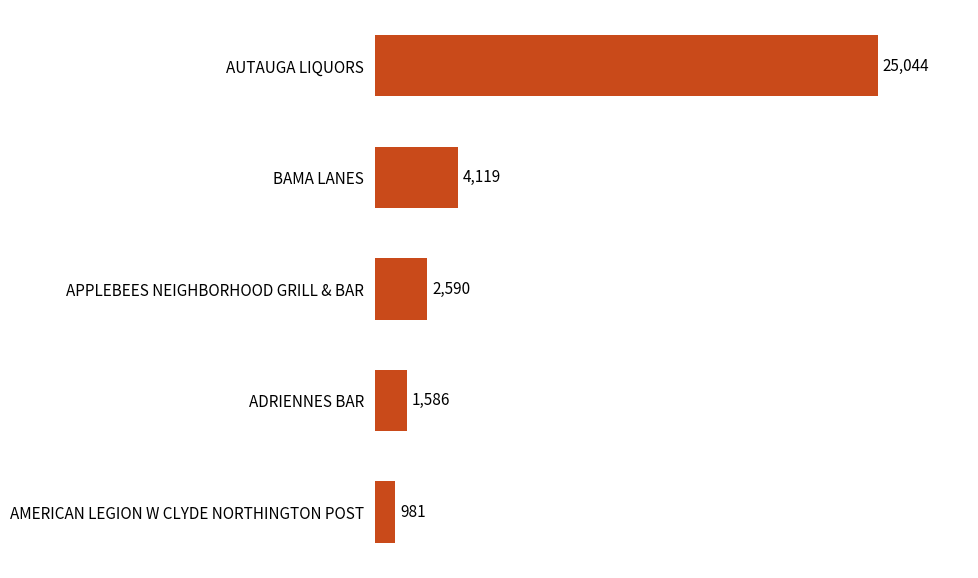

Approximately how many times larger is the value at ADRIENNES BAR compared to APPLEBEES NEIGHBORHOOD GRILL & BAR?

0.6